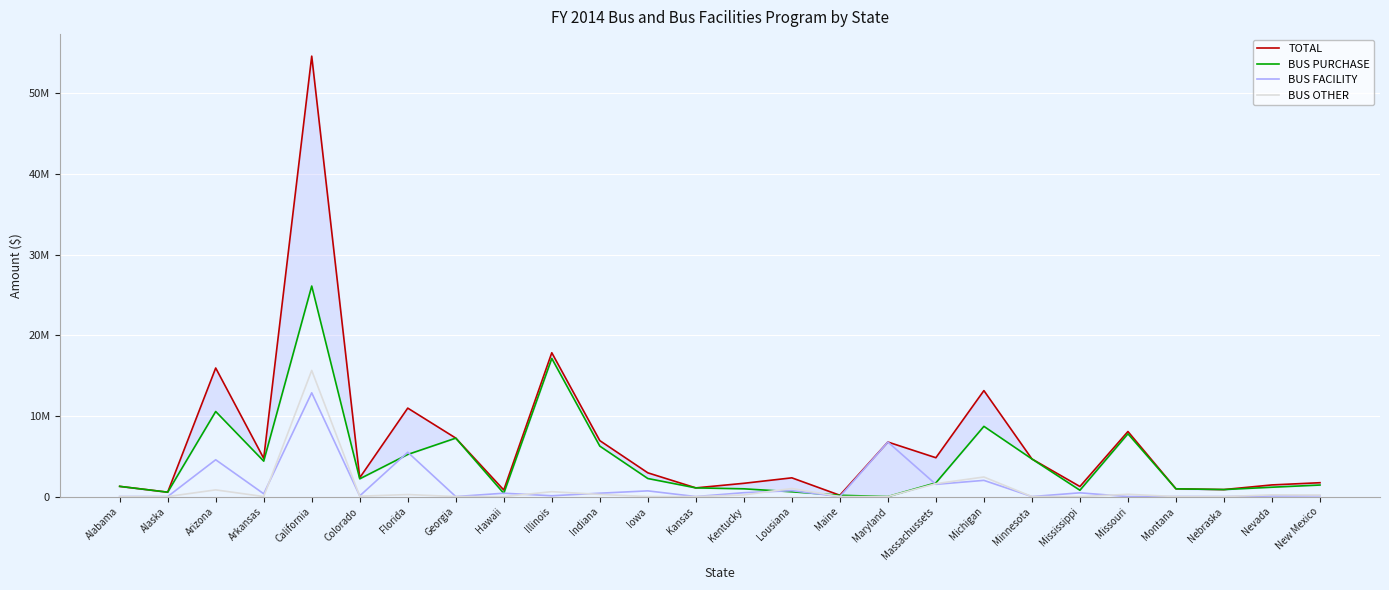

What is the value of the BUS PURCHASE point at the 23rd from the left?

957888